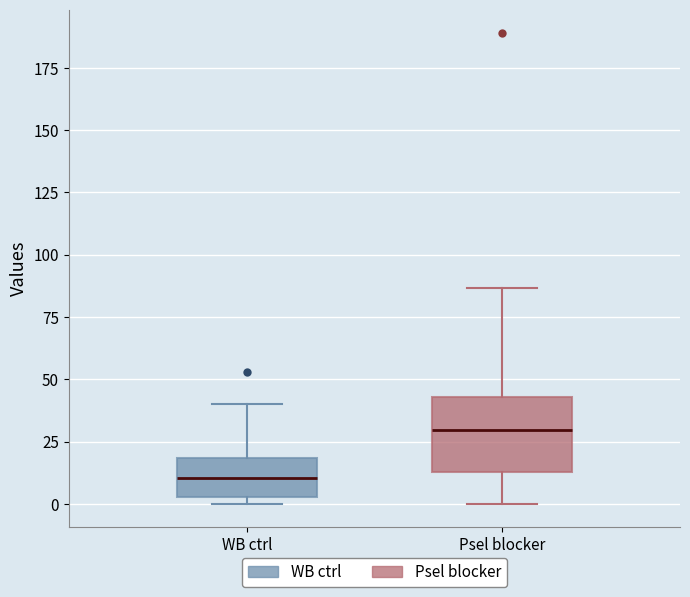

Reading left to right, transcribe this box plot: for each box, give where its median line is, the range the box spans, and where its two whiskers end, as read against the y-axis. The values are not printed on the chart, so give them approximately, as read against the axis.

WB ctrl: median 10, box 5 to 20, whiskers 0 to 40
Psel blocker: median 30, box 15 to 45, whiskers 0 to 85